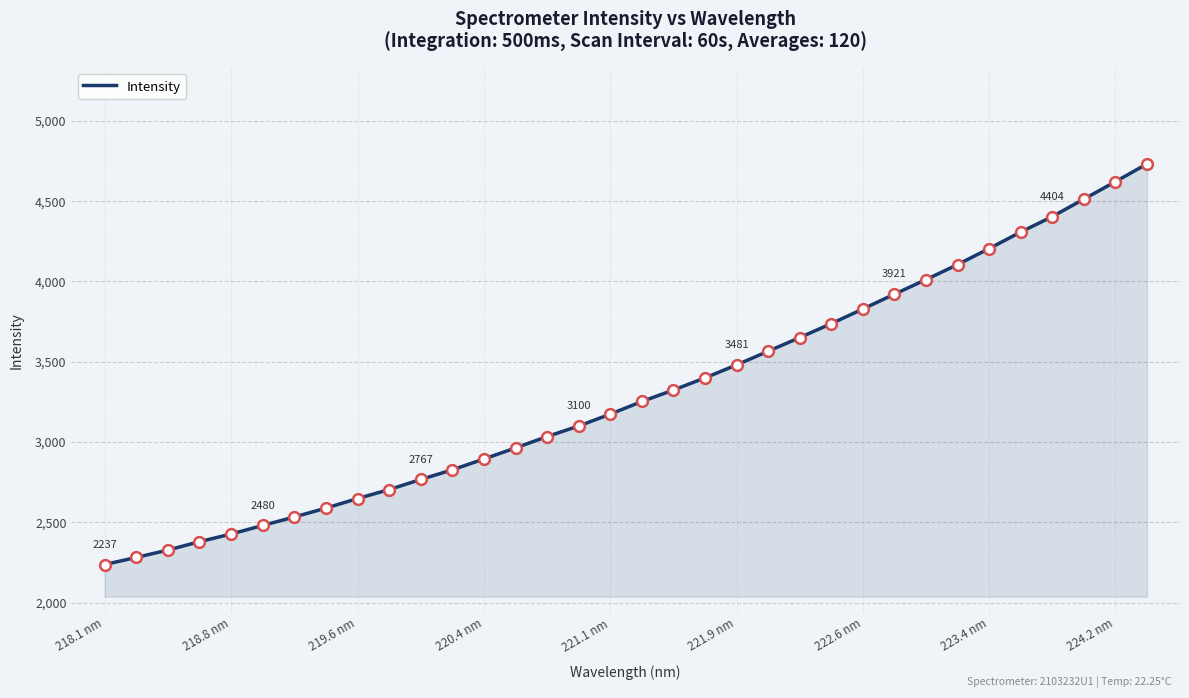

What is the greatest value displayed?

4732.3